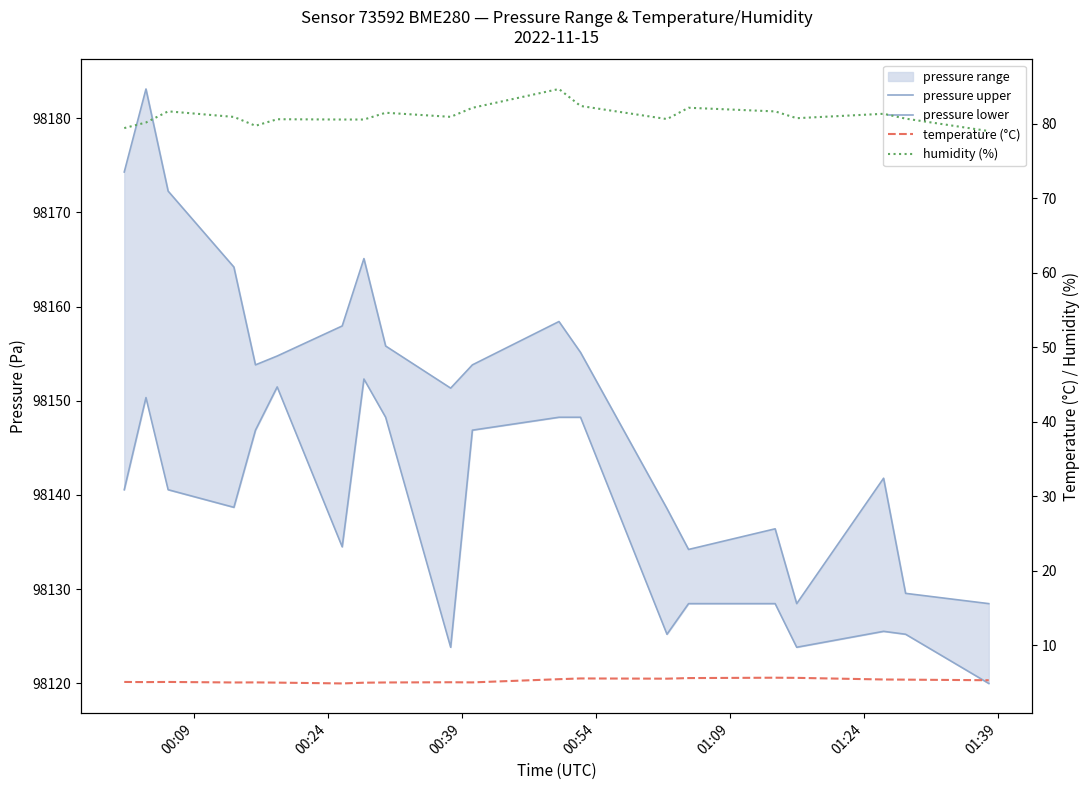

True or false: pressure upper and pressure lower intersect in this chart.

False